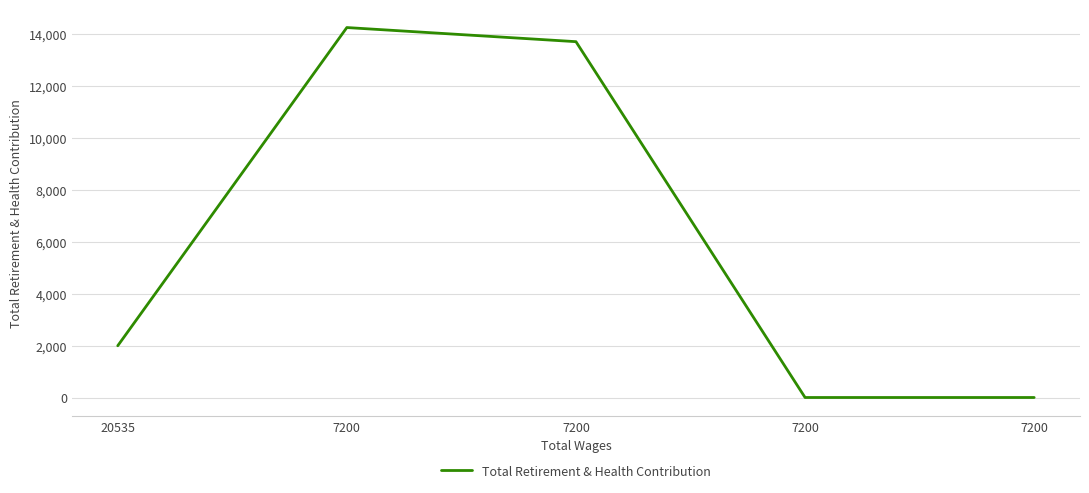

What is the maximum value shown in the chart?

14251